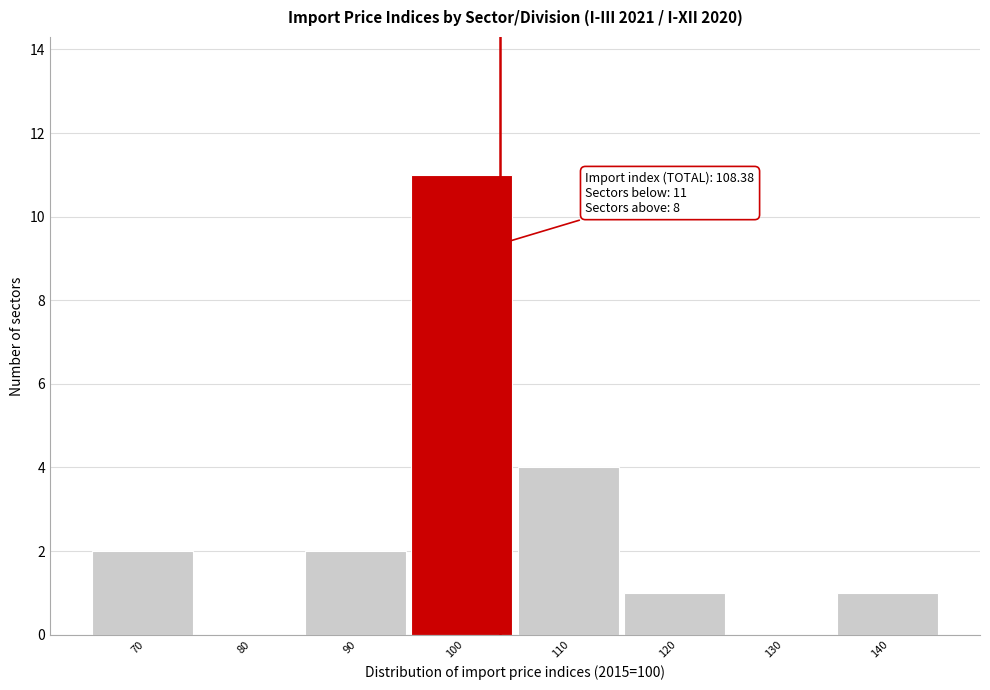

Reading left to right, transcribe all the data shown in this chart.

70=2	80=0	90=2	100=11	110=4	120=1	130=0	140=1